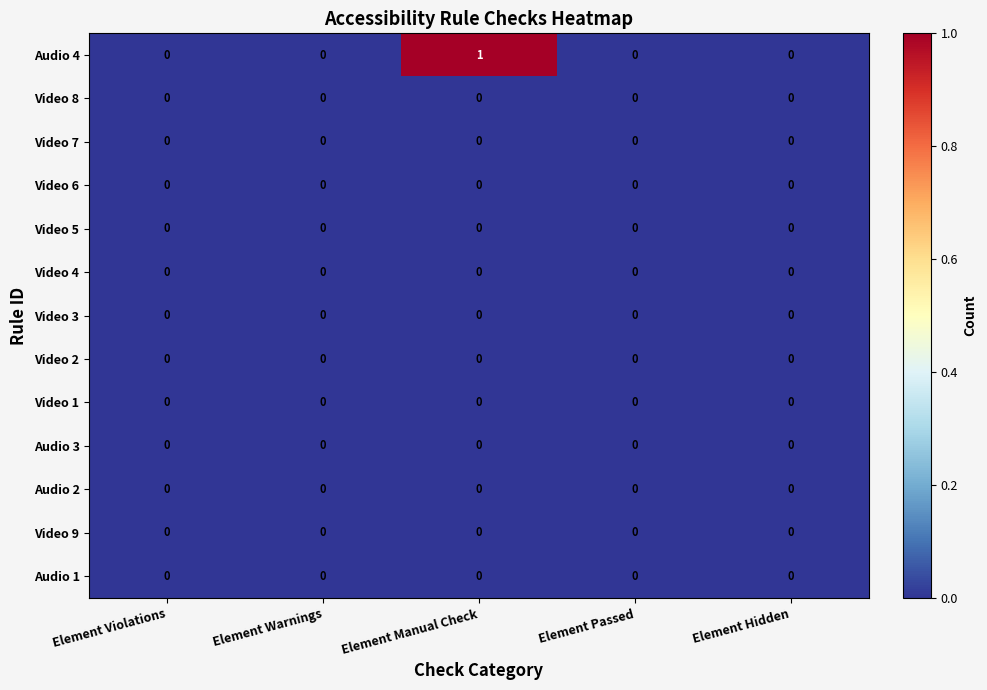

At which category does the chart reach its peak across all series?

Element Manual Check